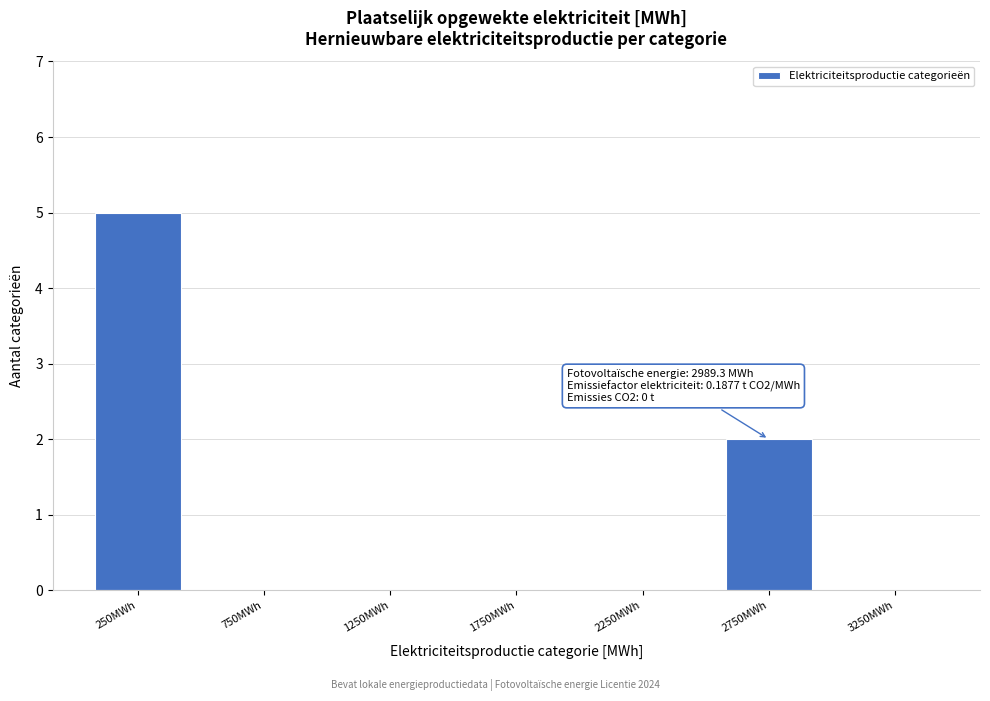

Reading right to left, what are all the values shown in this chart?

3250MWh=0	2750MWh=2	2250MWh=0	1750MWh=0	1250MWh=0	750MWh=0	250MWh=5